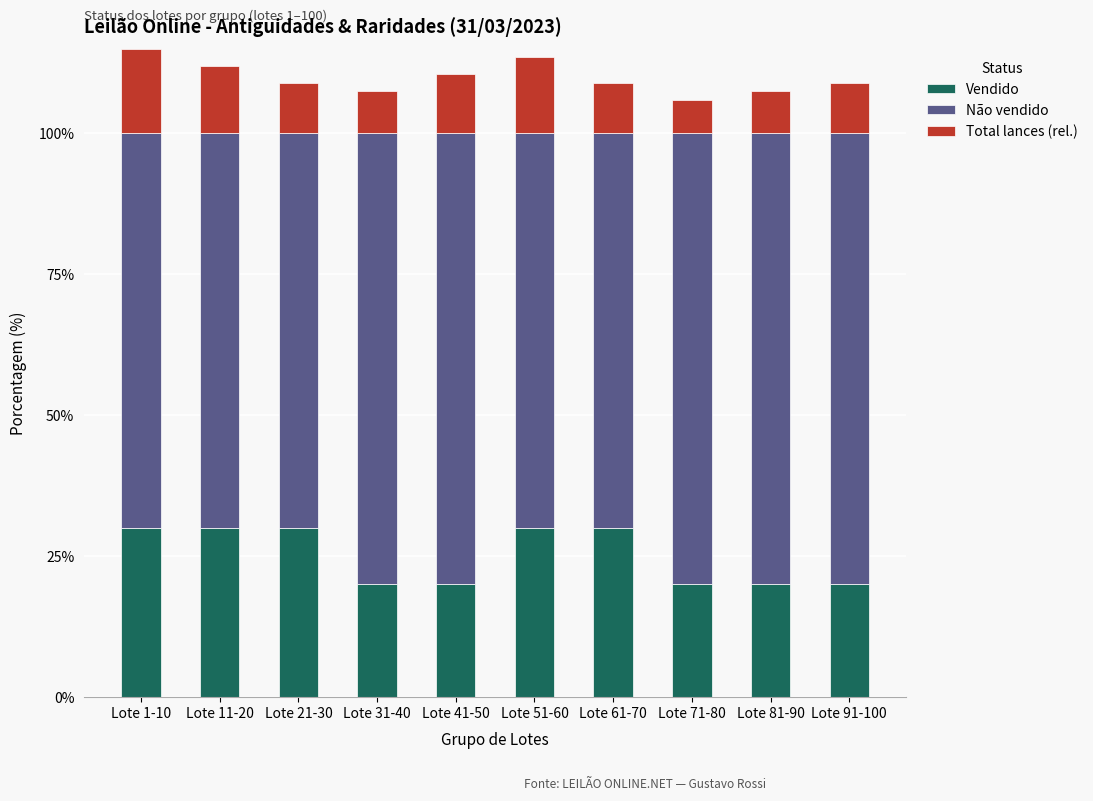

What is the difference between the Vendido values at Lote 81-90 and Lote 11-20?

10.0